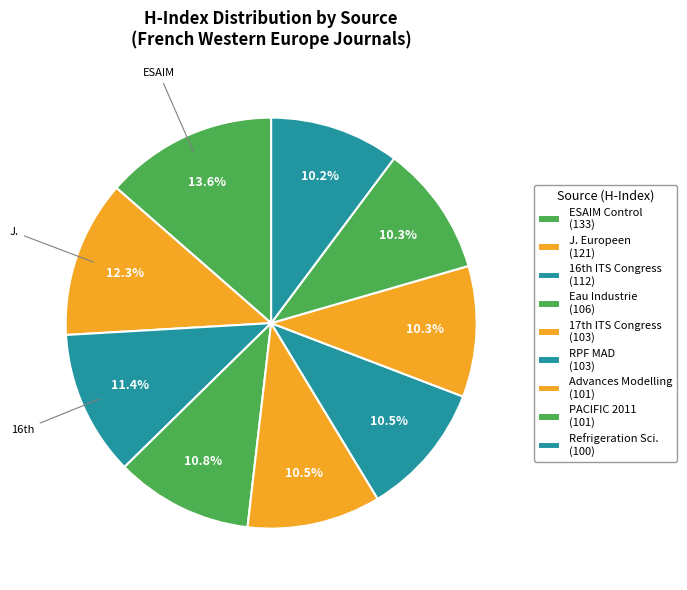

How many slices are in this pie chart?

9